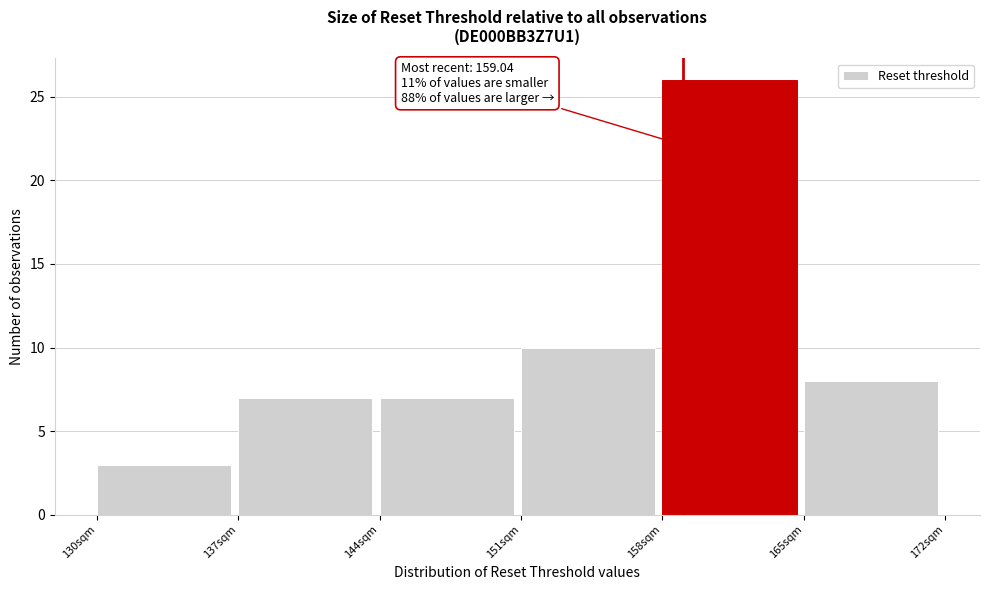

Over which range of the x-axis is the bar tallest?

158 to 165